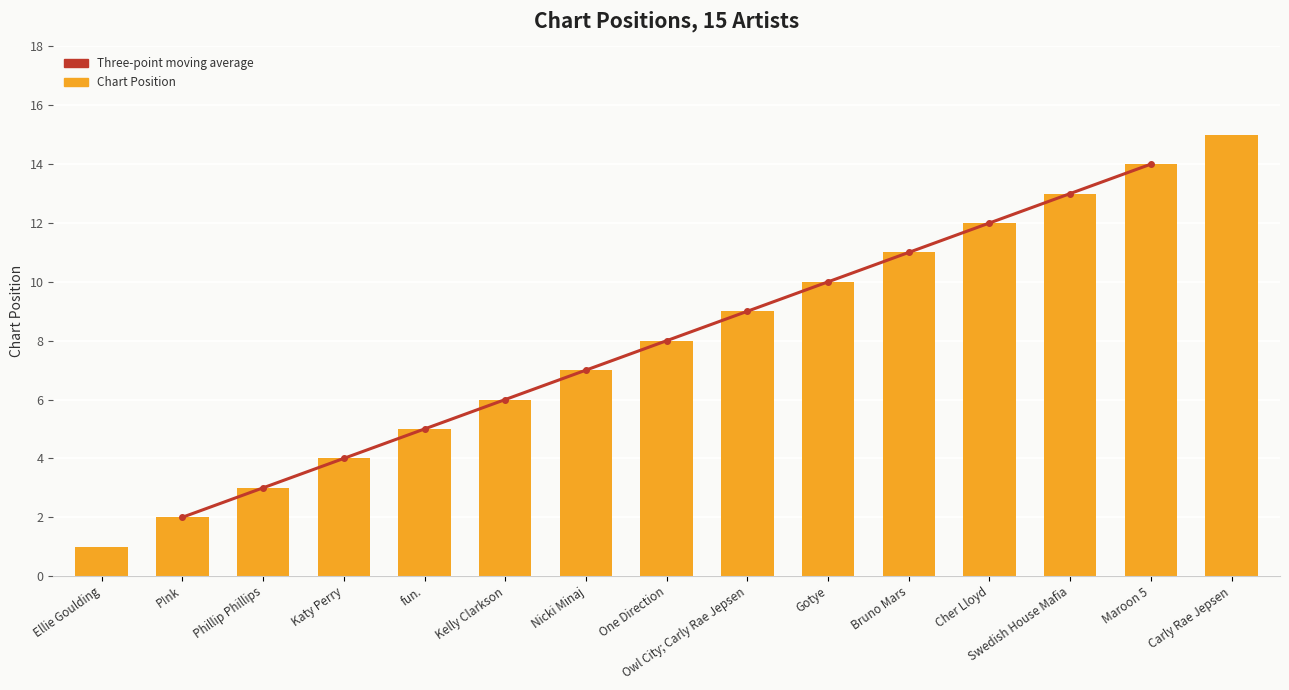

Reading left to right, what are all the values shown in this chart?

Ellie Goulding=1	P!nk=2	Phillip Phillips=3	Katy Perry=4	fun.=5	Kelly Clarkson=6	Nicki Minaj=7	One Direction=8	Owl City; Carly Rae Jepsen=9	Gotye=10	Bruno Mars=11	Cher Lloyd=12	Swedish House Mafia=13	Maroon 5=14	Carly Rae Jepsen=15